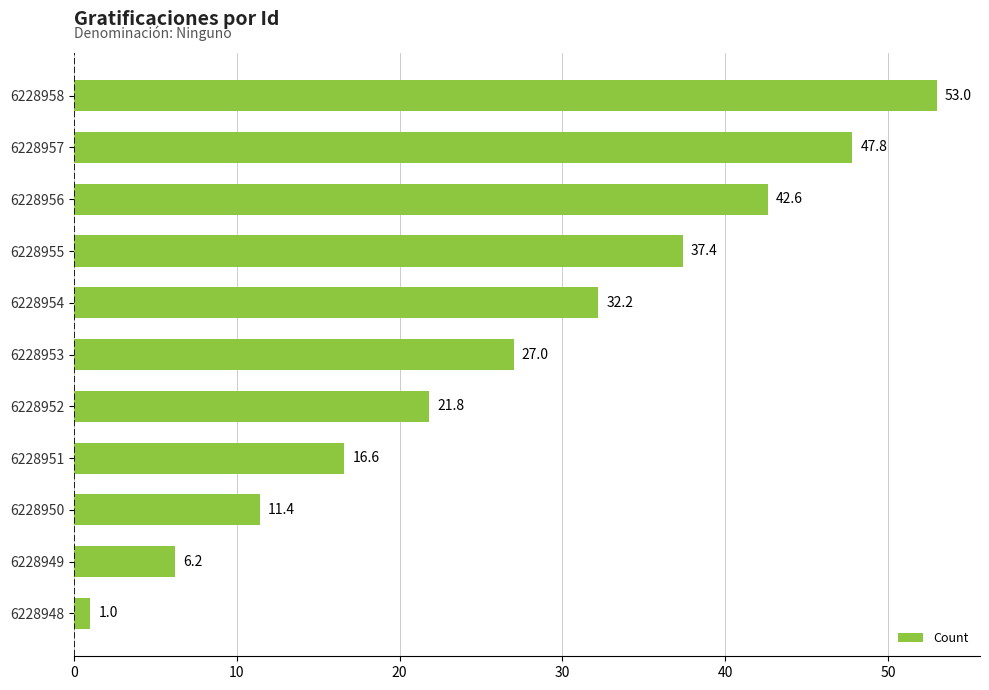

What is the difference between the maximum and minimum values?

52.0